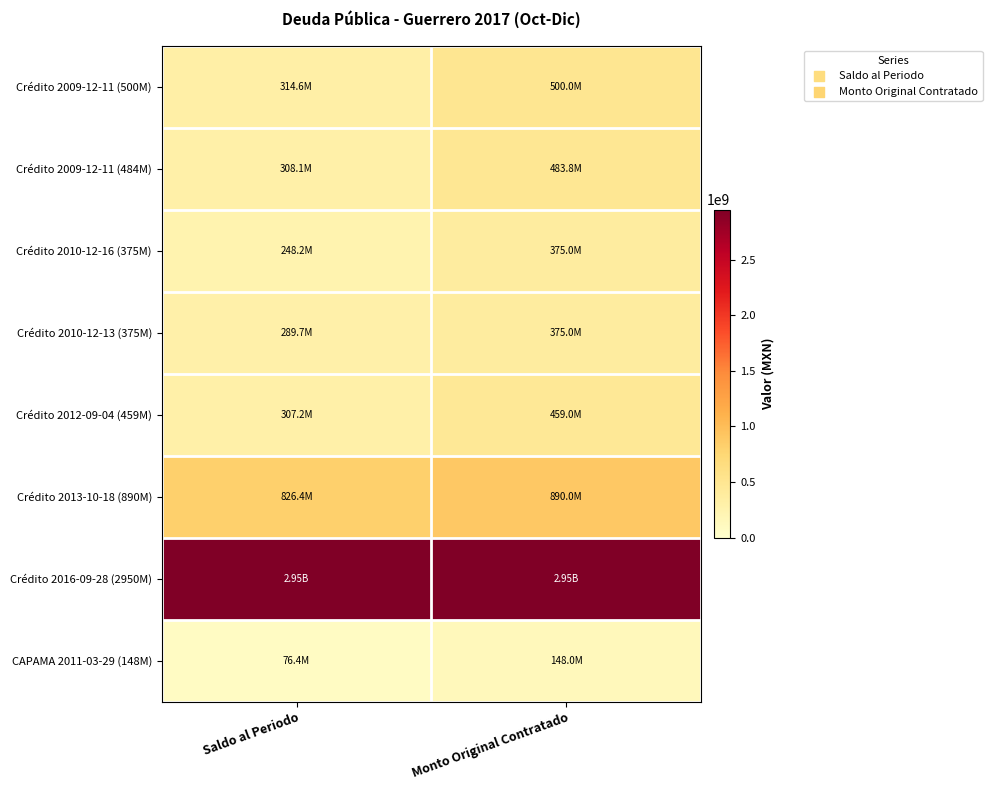

Which series changed the most between Saldo al Periodo and Monto Original Contratado?

Crédito 2009-12-11 (500M)